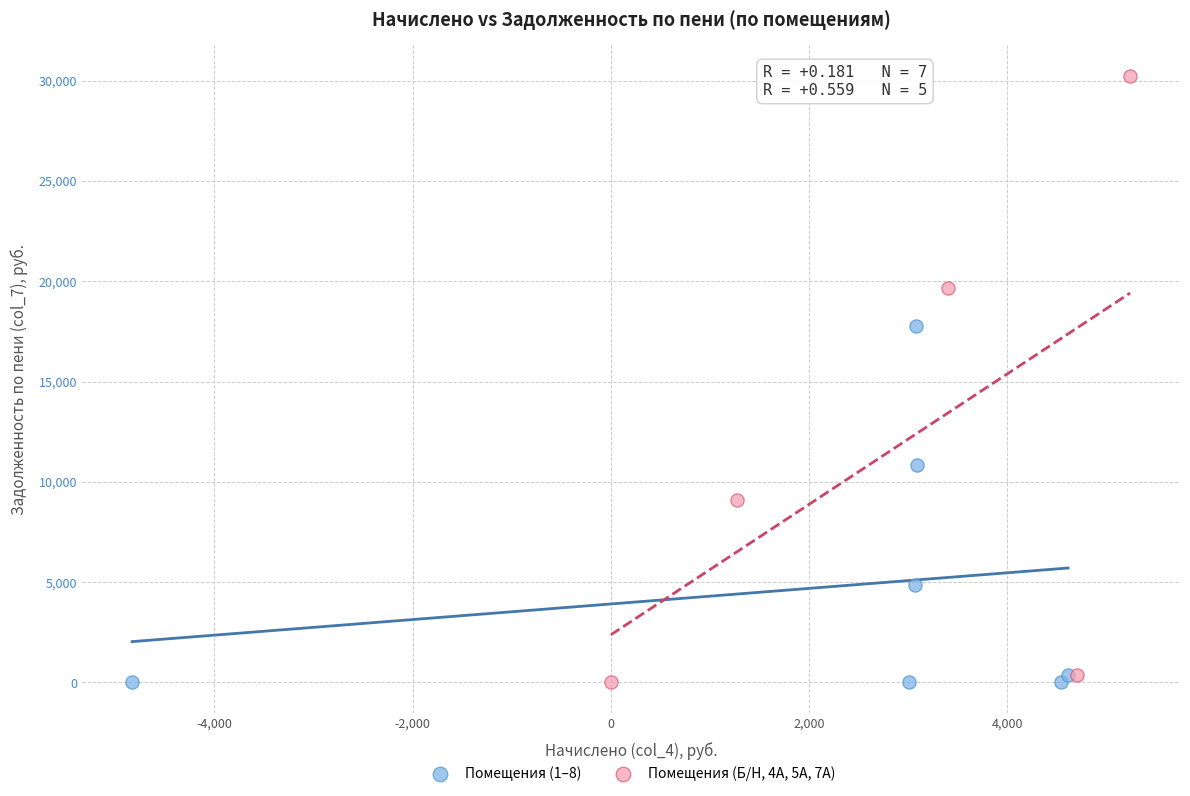

Which series contains the highest Y value?

Помещения (Б/Н, 4А, 5А, 7А)